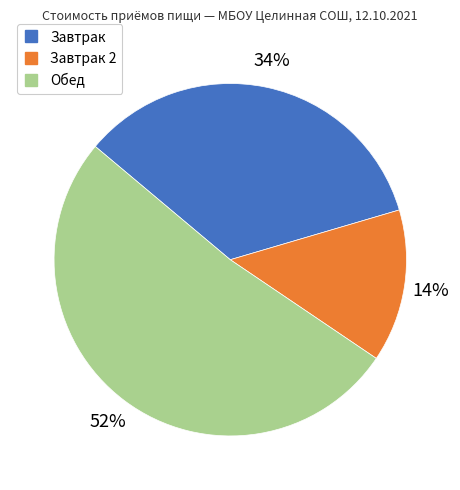

Is there any slice that represents more than half of the pie?

Yes